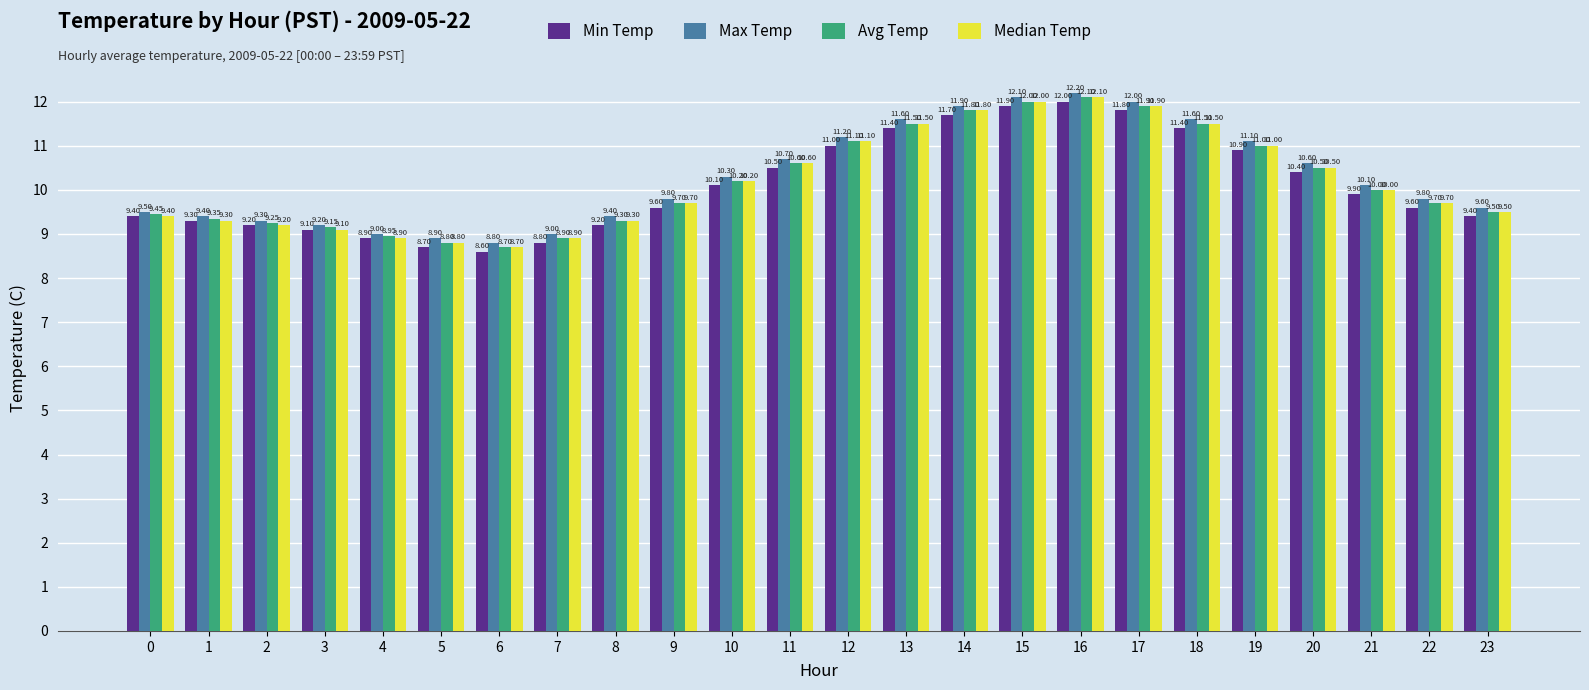

At which label does Median Temp first exceed 10?

10